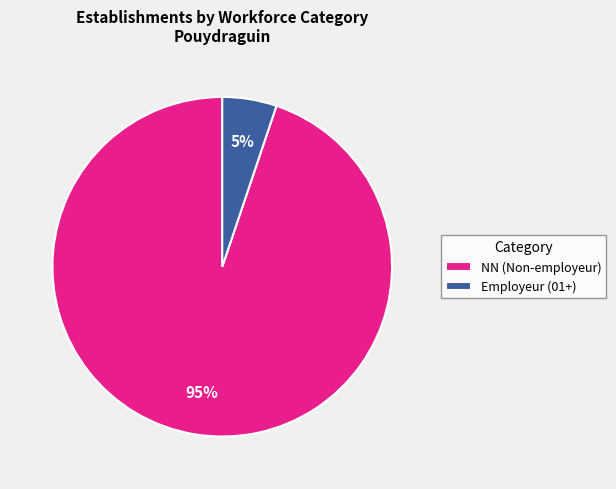

Count the number of slices in the pie.

2